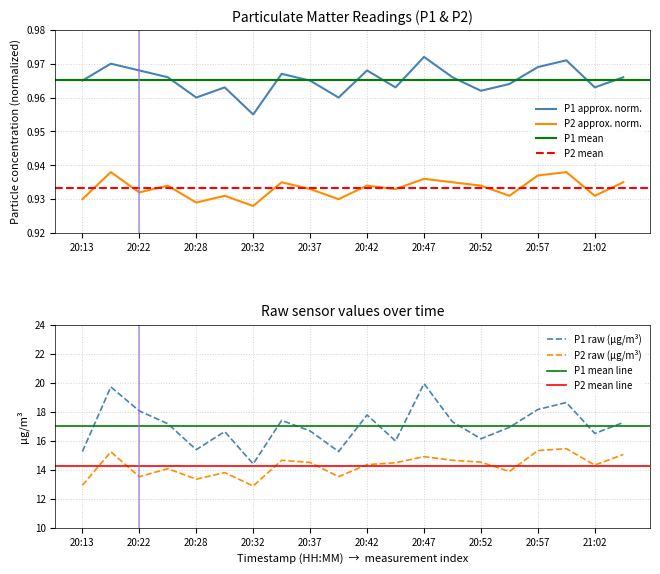

How many data points does each series have?

20